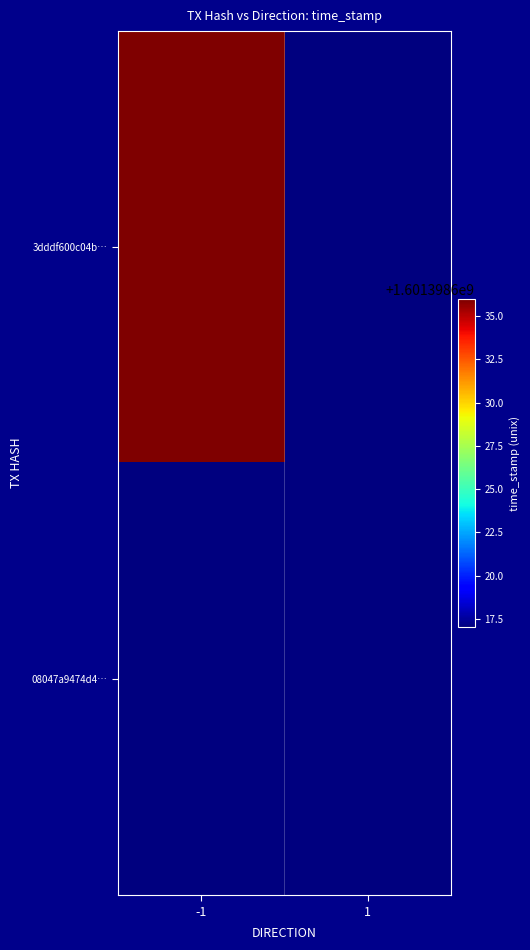

Between -1 and 1, which is larger?

-1